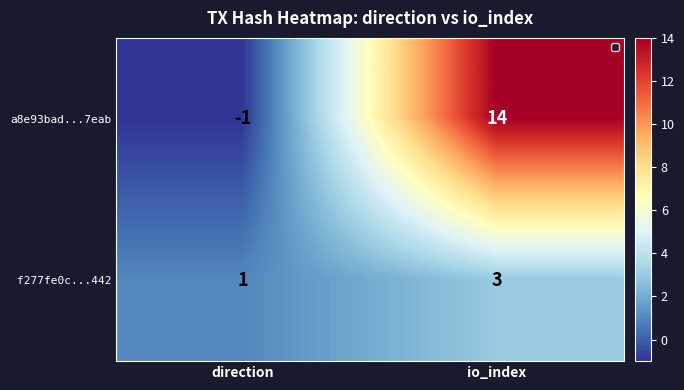

True or false: f277fe0c...442 has a value of 3 at io_index.

True